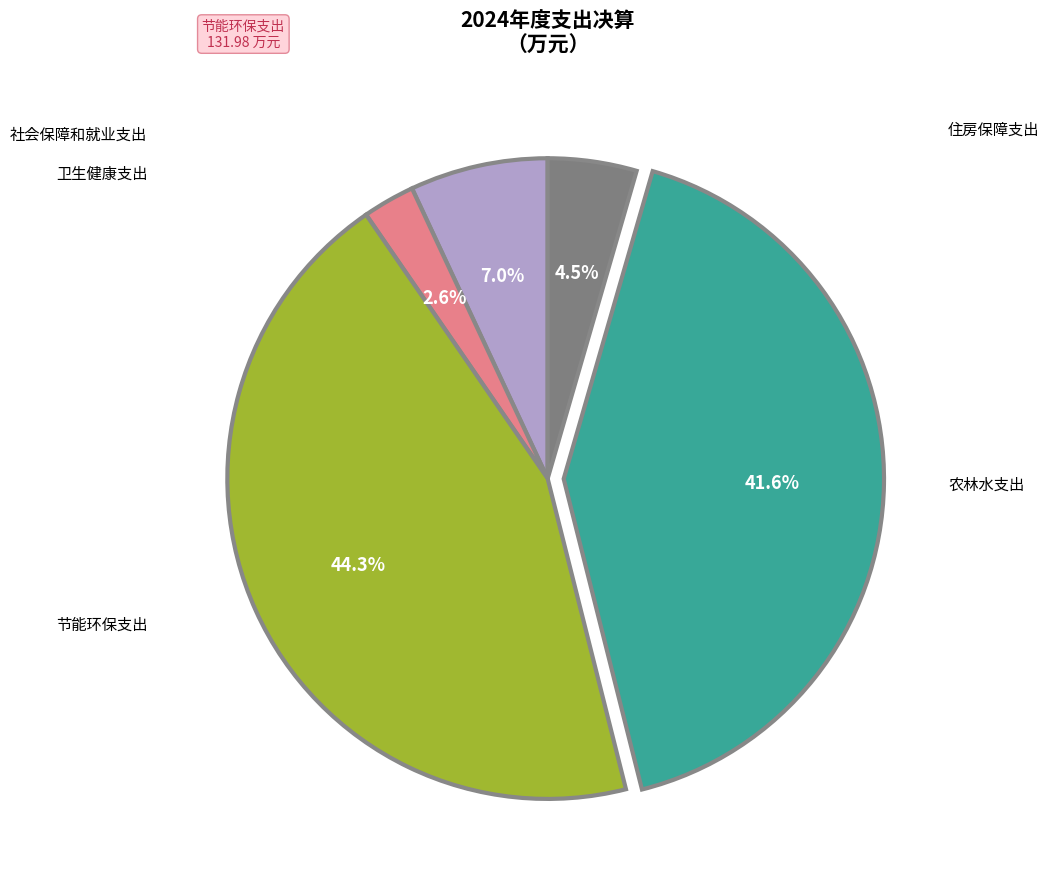

Is there a majority slice in this chart?

No